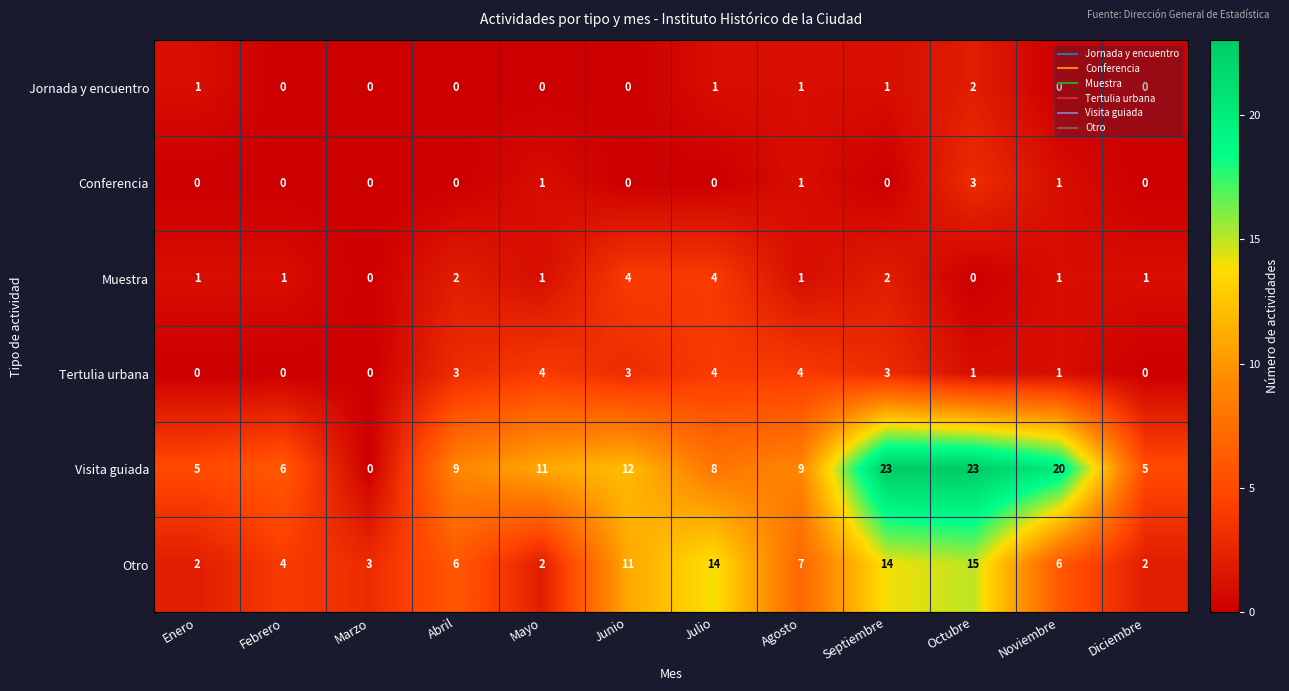

Rank the series at Octubre from lowest to highest value.

Muestra, Tertulia urbana, Jornada y encuentro, Conferencia, Otro, Visita guiada